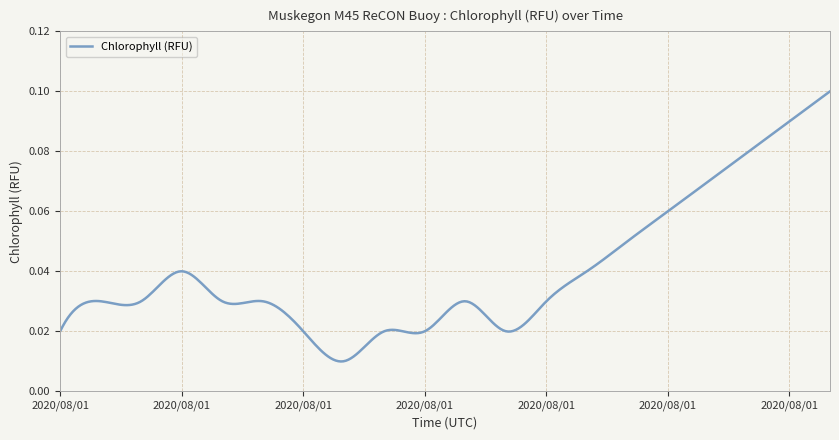

Reading left to right, list all the values displayed in this chart.

2020/08/01 00:19=0.0	2020/08/01 00:49=0.0	2020/08/01 01:19=0.0	2020/08/01 01:49=0.0	2020/08/01 02:19=0.0	2020/08/01 02:49=0.0	2020/08/01 03:19=0.0	2020/08/01 03:49=0.0	2020/08/01 04:19=0.0	2020/08/01 04:49=0.0	2020/08/01 05:19=0.0	2020/08/01 05:49=0.0	2020/08/01 06:19=0.0	2020/08/01 06:49=0.0	2020/08/01 07:19=0.1	2020/08/01 07:49=0.1	2020/08/01 08:19=0.1	2020/08/01 08:49=0.1	2020/08/01 09:19=0.1	2020/08/01 09:49=0.1